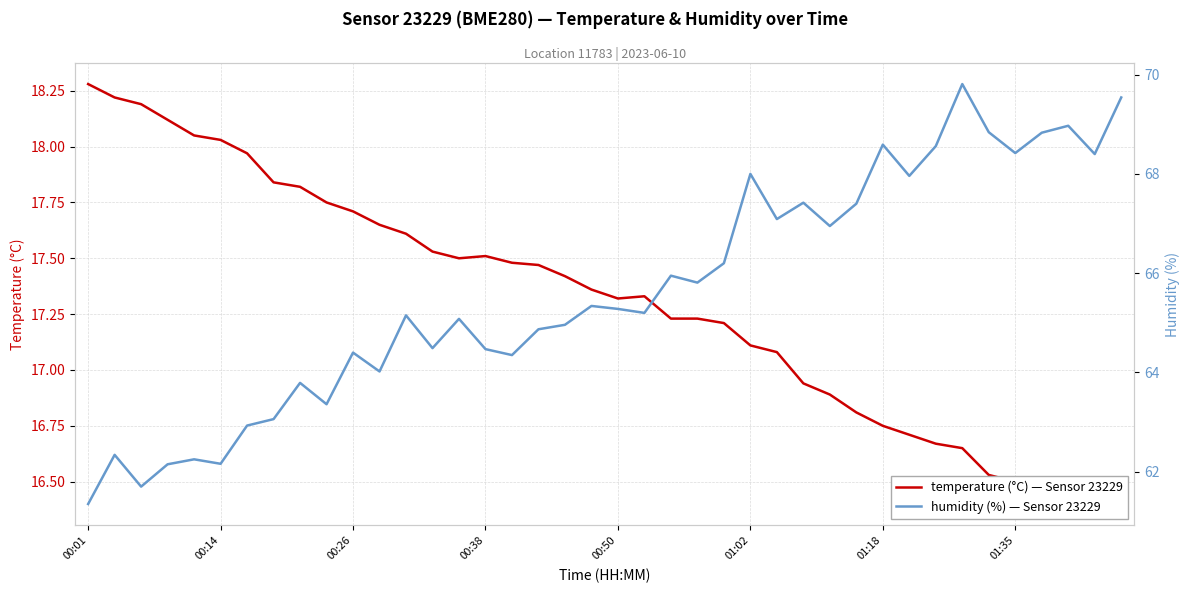

Which category has the lowest value in the humidity series?

00:01